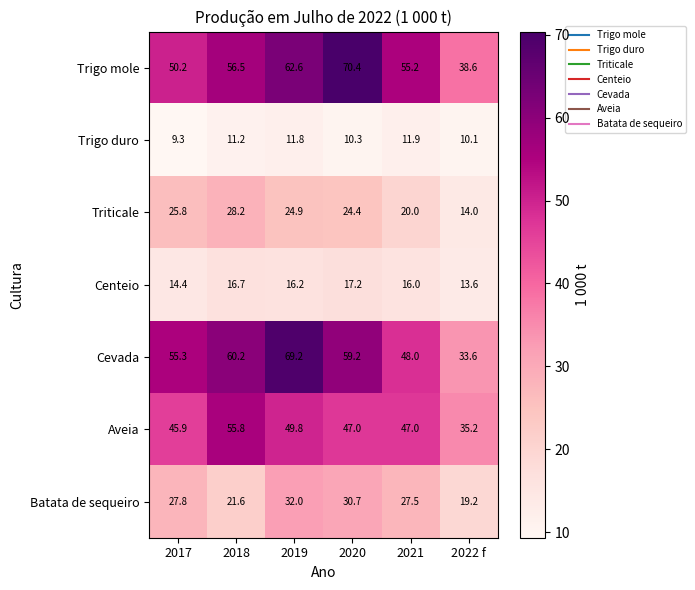

True or false: Cevada has a value of 50.6 at 2022 f.

False